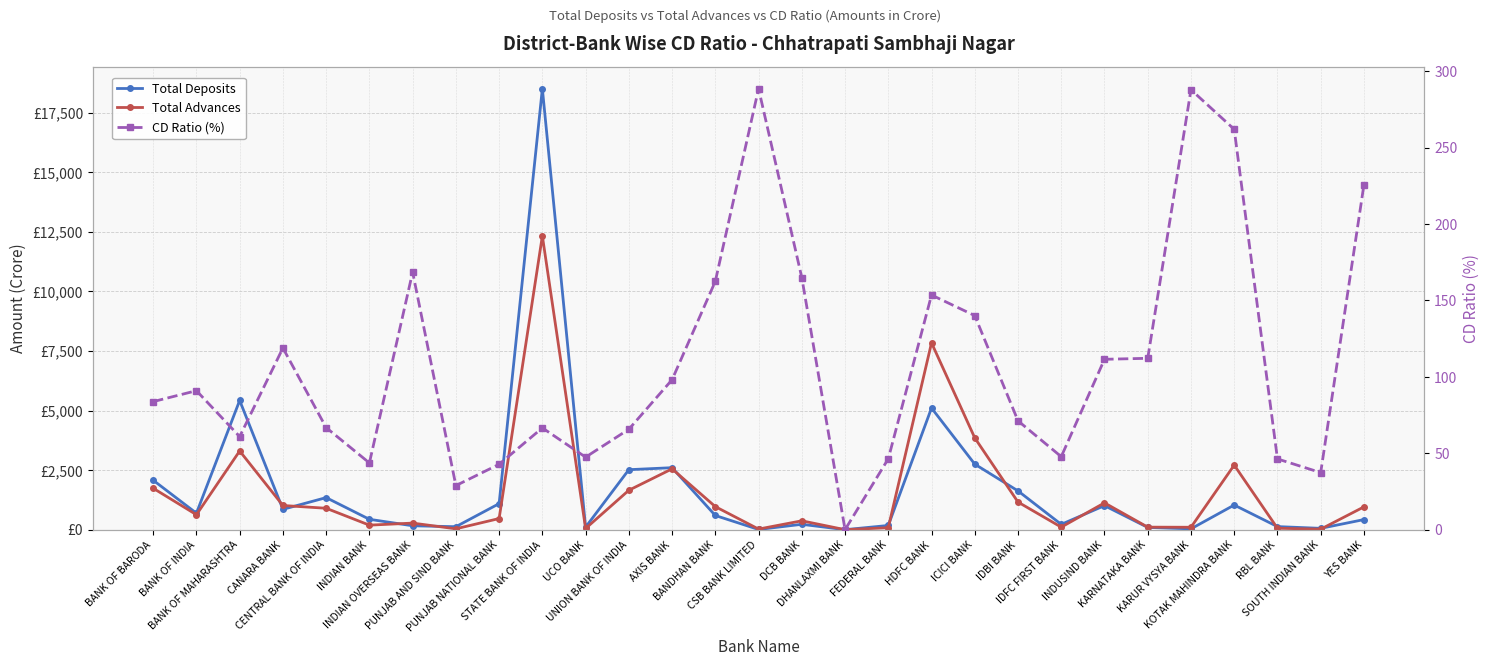

What is the approximate value of Total Deposits at PUNJAB NATIONAL BANK?

1092.7